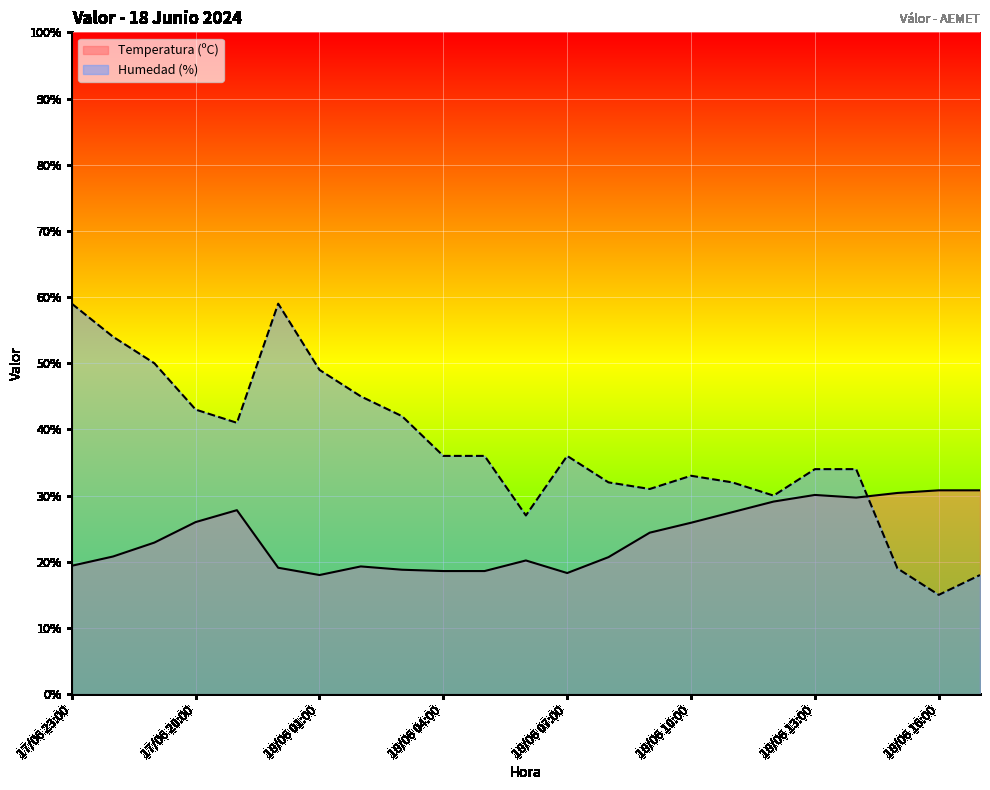

Is the value of Humedad (%) at 18/06 06:00 greater than the value of Temperatura (ºC) at 18/06 16:00?

No